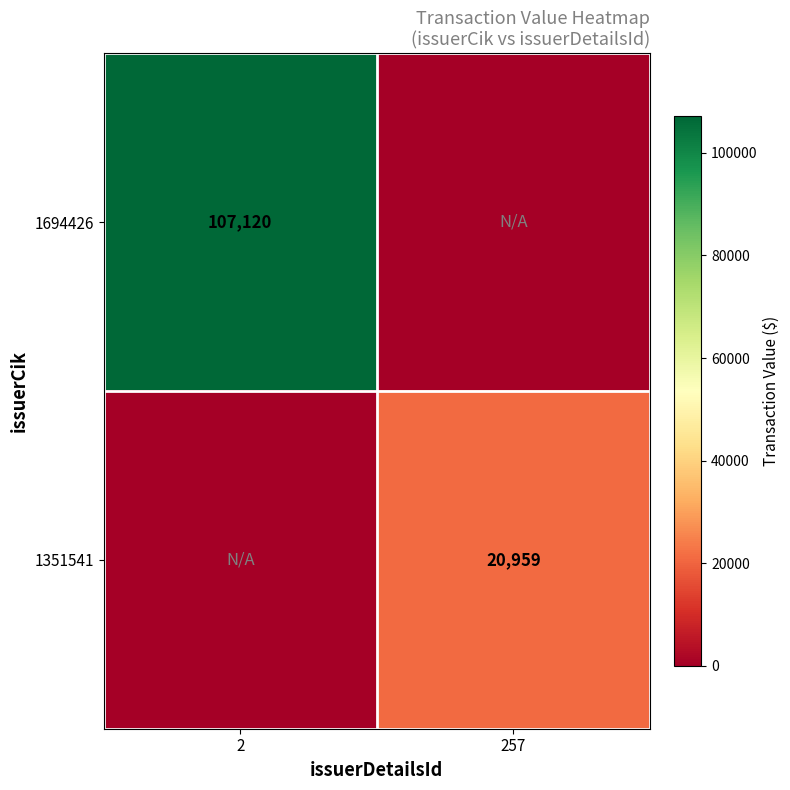

The value of 1351541 at 257 is 20959. True or false?

True